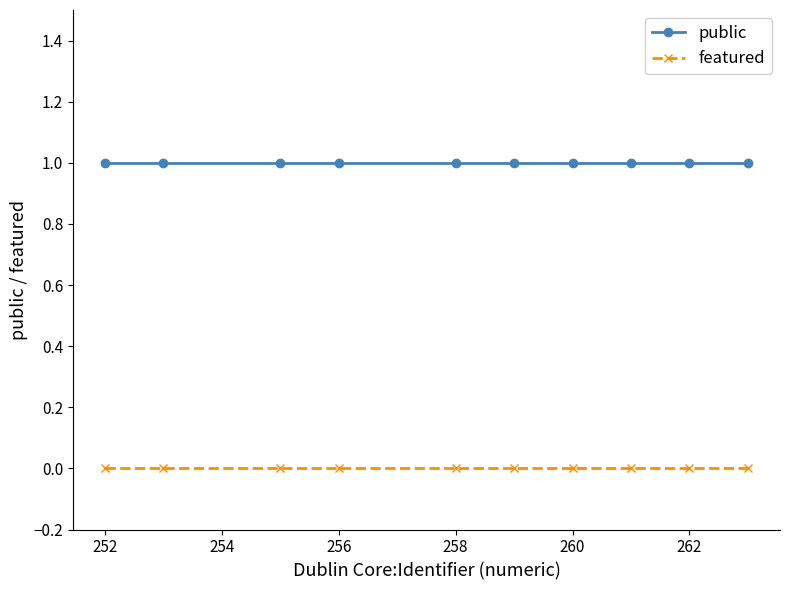

True or false: featured and public intersect in this chart.

False